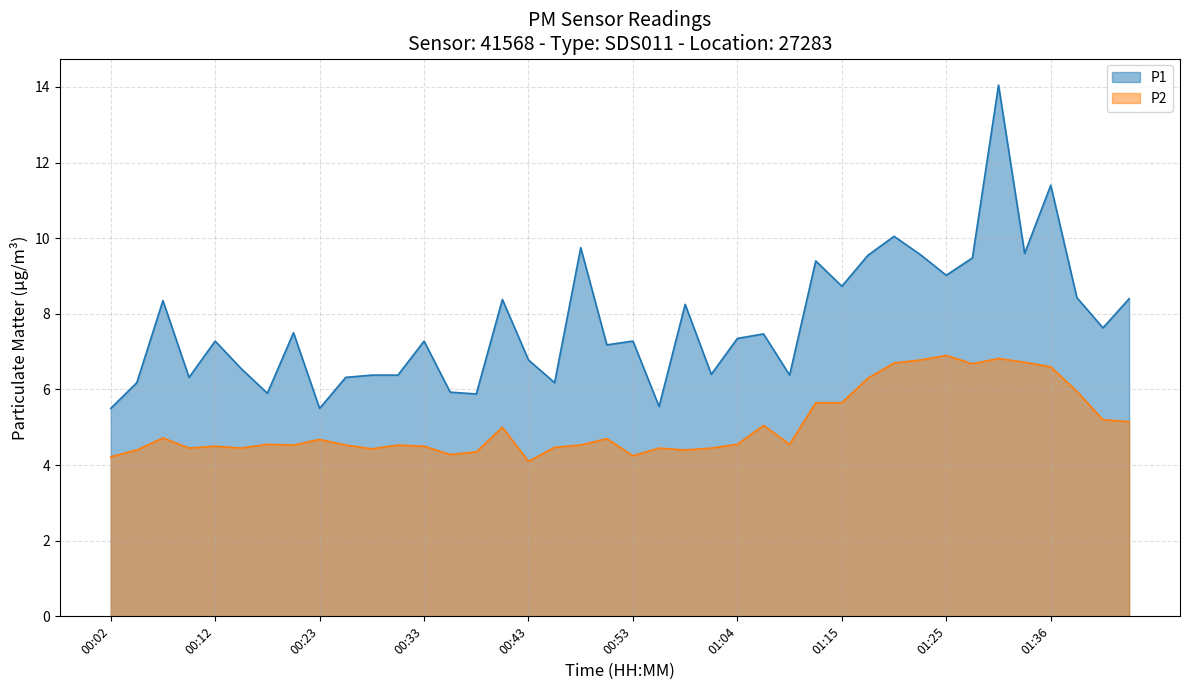

Reading left to right, extract all data points from this chart.

P1: 5.5	6.2	8.3	6.3	7.3	6.5	5.9	7.5	5.5	6.3	6.4	6.4	7.3	5.9	5.9	8.4	6.8	6.2	9.8	7.2	7.3	5.5	8.2	6.4	7.3	7.5	6.4	9.4	8.7	9.6	10.1	9.6	9.0	9.5	14.1	9.6	11.4	8.4	7.6	8.4
P2: 4.2	4.4	4.7	4.5	4.5	4.5	4.5	4.5	4.7	4.5	4.4	4.5	4.5	4.3	4.3	5.0	4.1	4.5	4.5	4.7	4.2	4.5	4.4	4.5	4.5	5.0	4.5	5.7	5.7	6.3	6.7	6.8	6.9	6.7	6.8	6.7	6.6	6.0	5.2	5.2